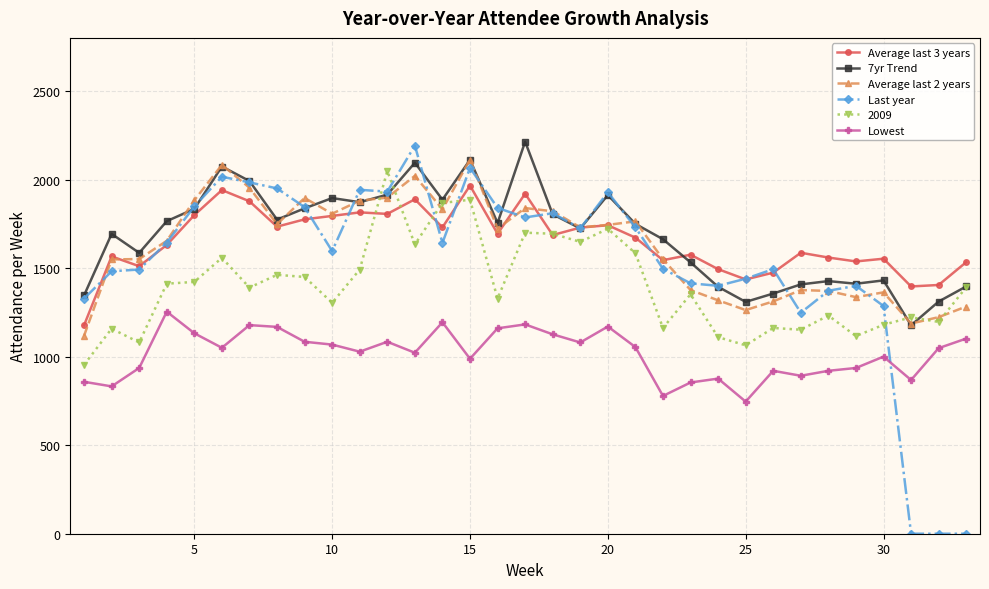

True or false: Average last 2 years has more than 1 points higher than both neighbors.

True